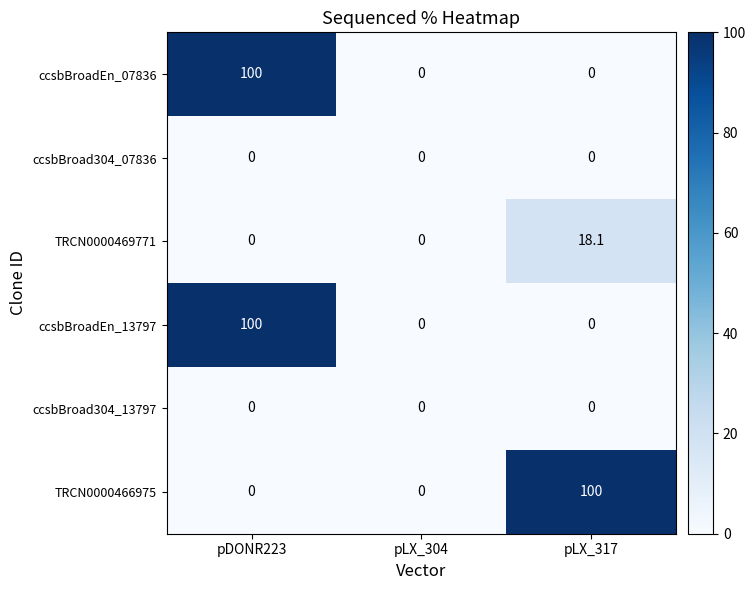

What is the spread (max minus min) of values at pDONR223?

100.0